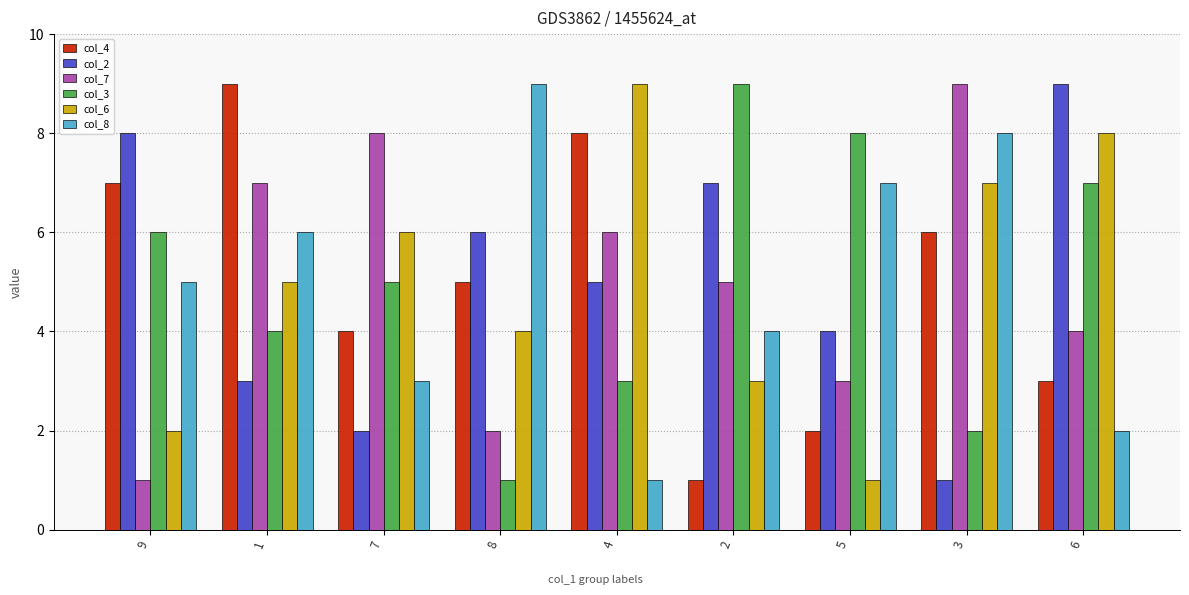

What is the approximate value of col_3 at 3?

2